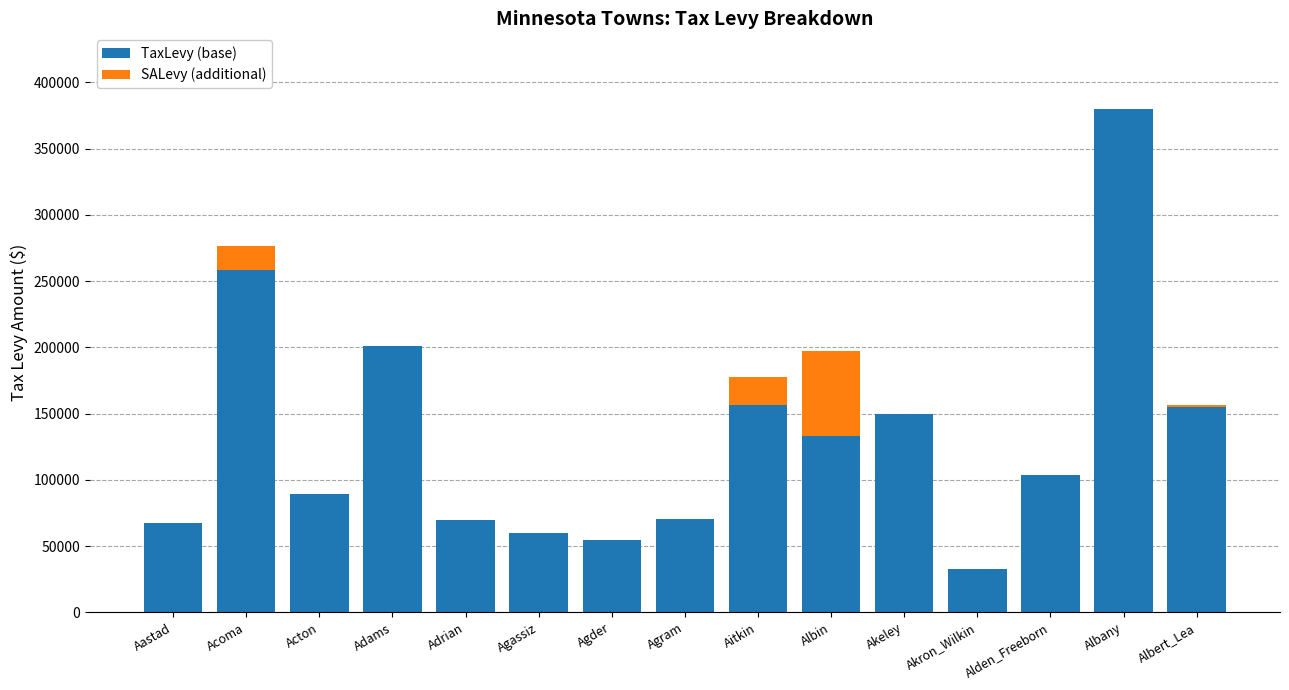

What is the sum of all TaxLevy (base) values?

1980773